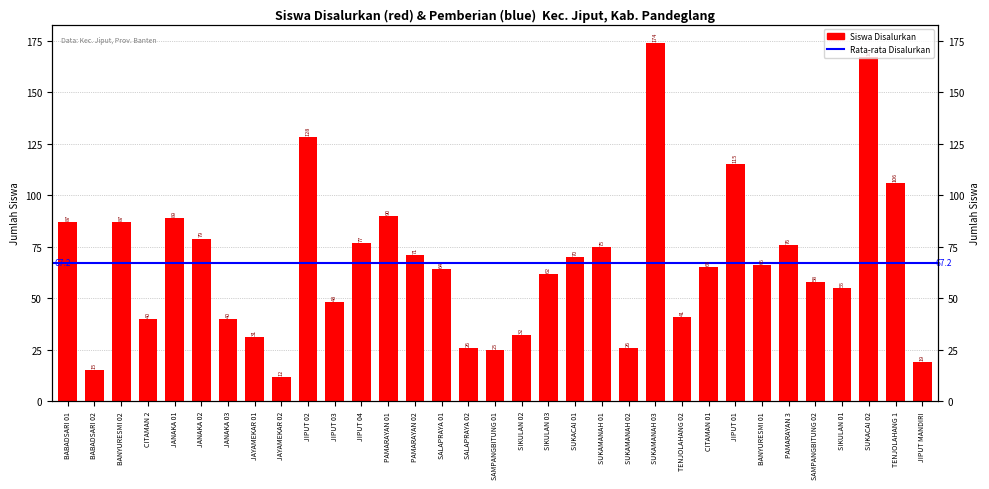

What is the value of the 1st bar from the left?

87